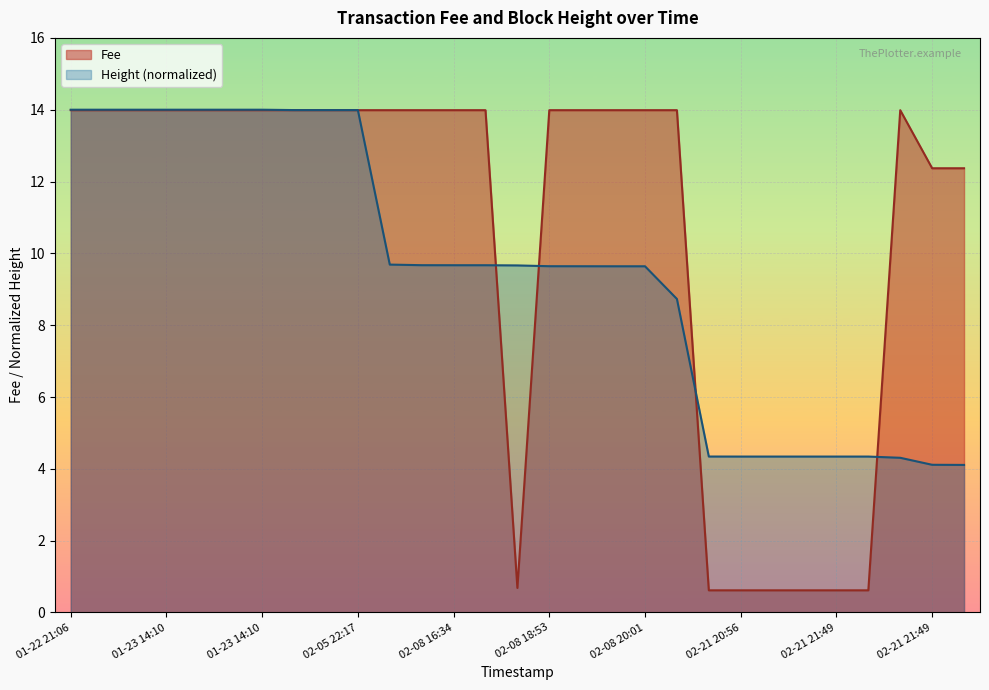

What are all the series names shown in the legend?

Fee, Height (normalized)